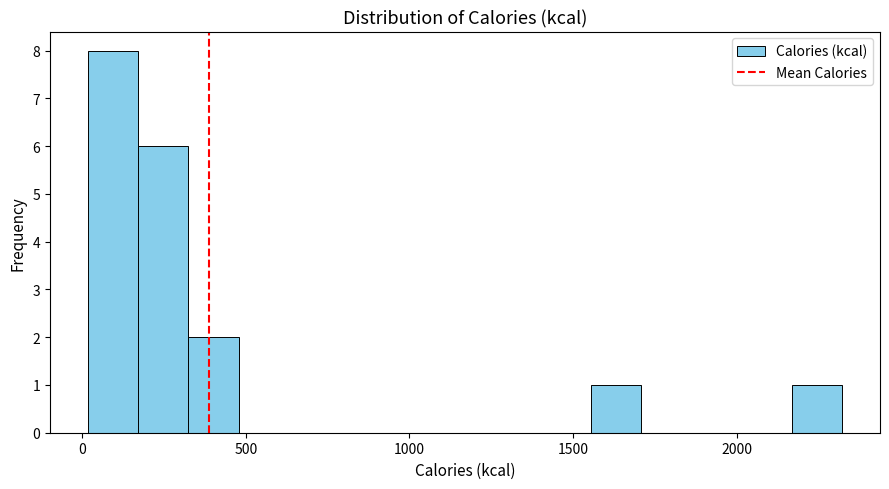

Around what value on the x-axis is the tallest bar? Give the approximate position of its centre, as read against the axis.

100